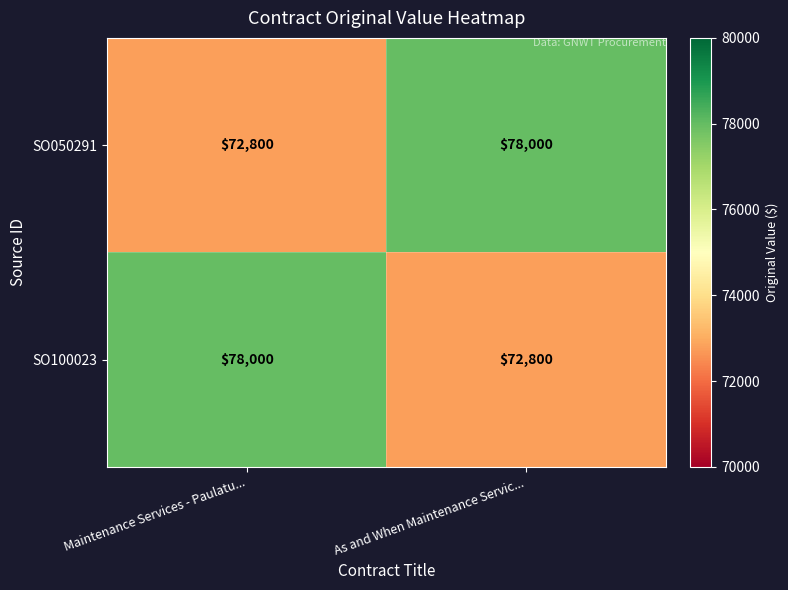

What is the total value across all series at As and When Maintenance Servic...?

150800